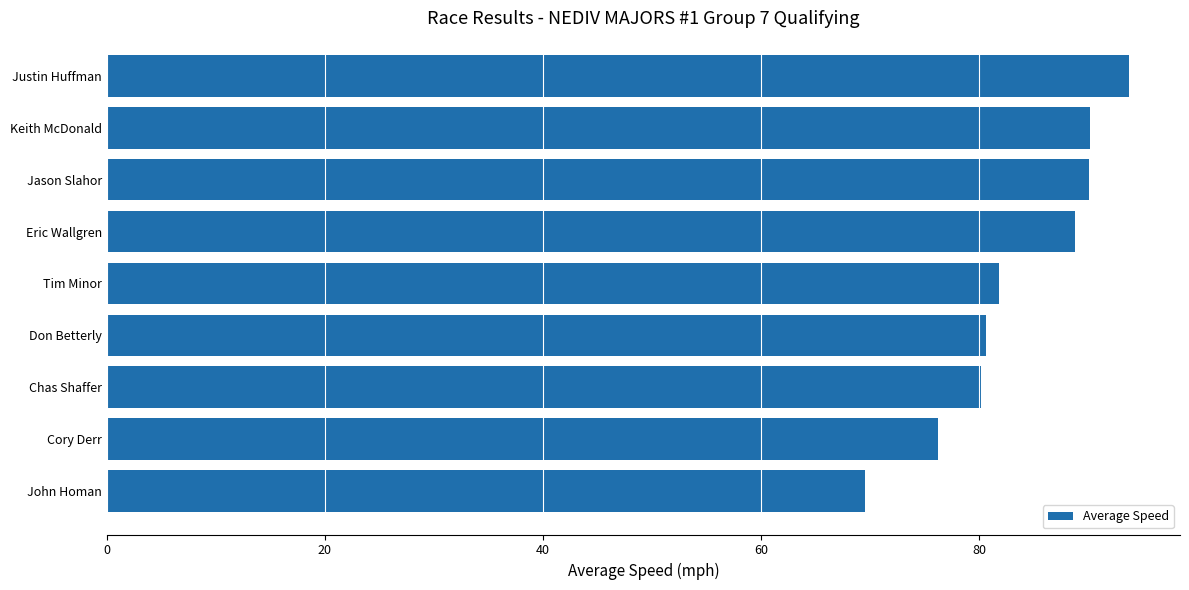

What is the approximate value at Keith McDonald?

90.2